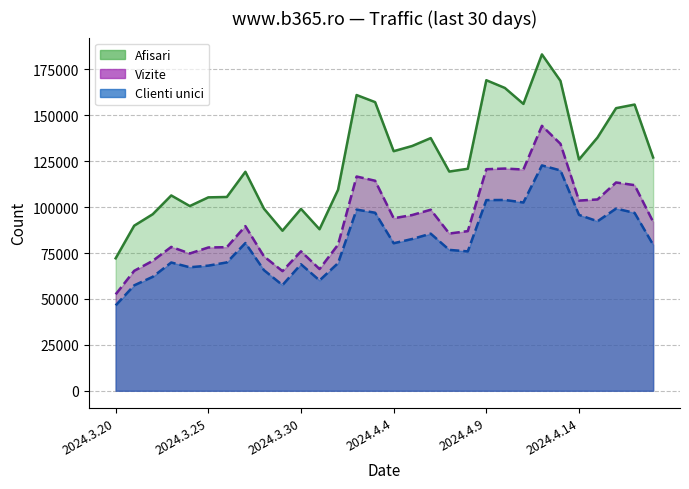

What value does the Vizite series have at 2024.4.16?

113401